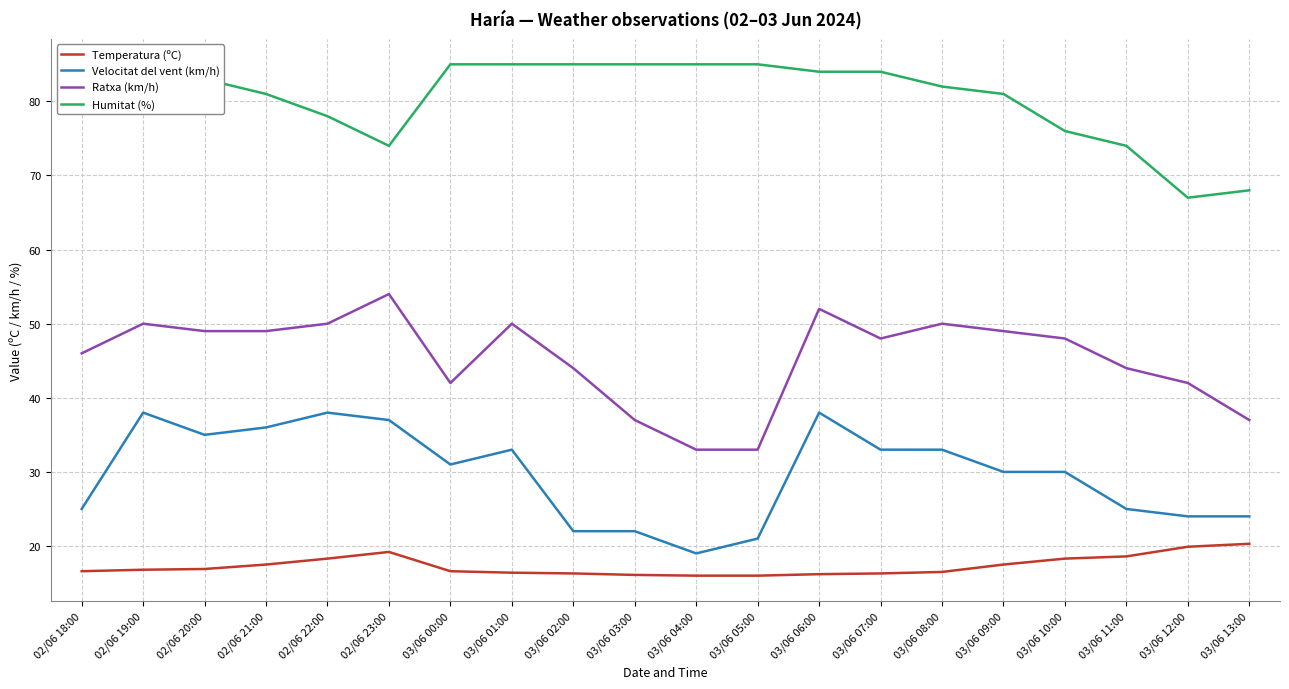

How many lines are shown in the chart?

4